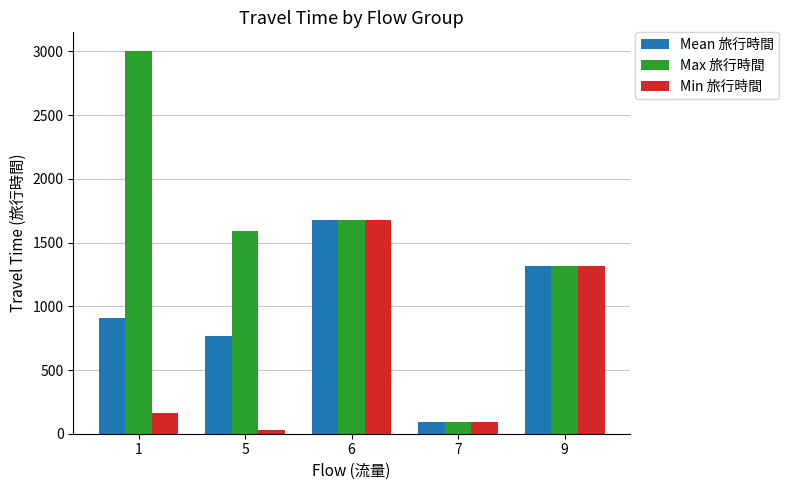

True or false: Max 旅行時間 has a value of 1675.0 at 6.

True